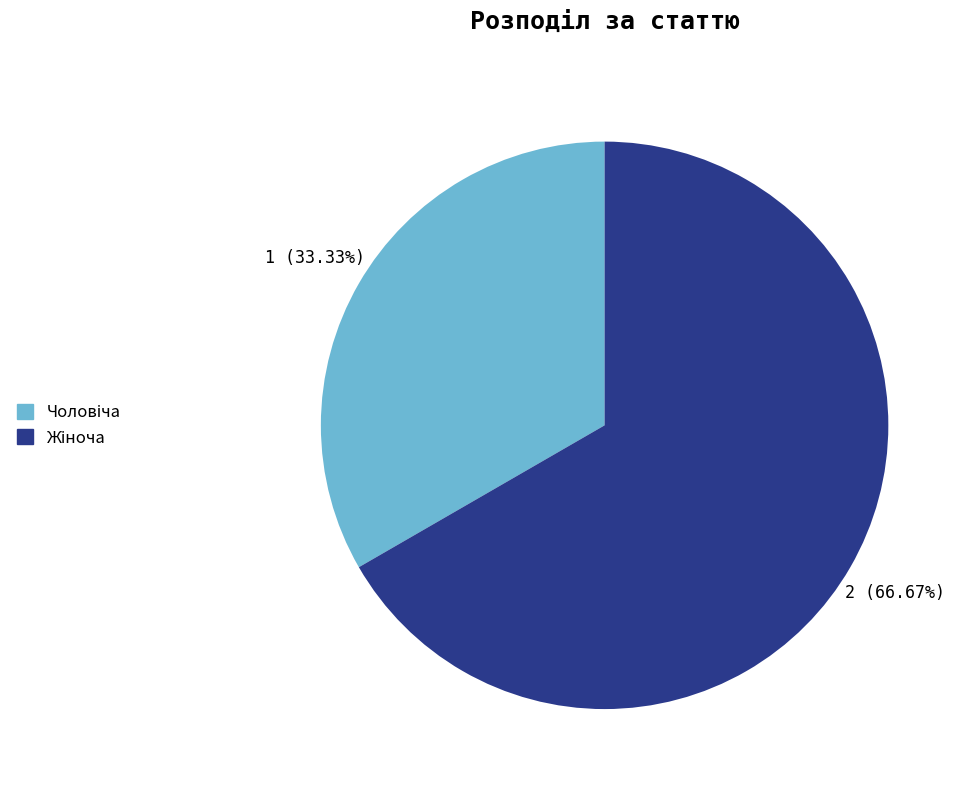

Does any single category account for the majority?

Yes